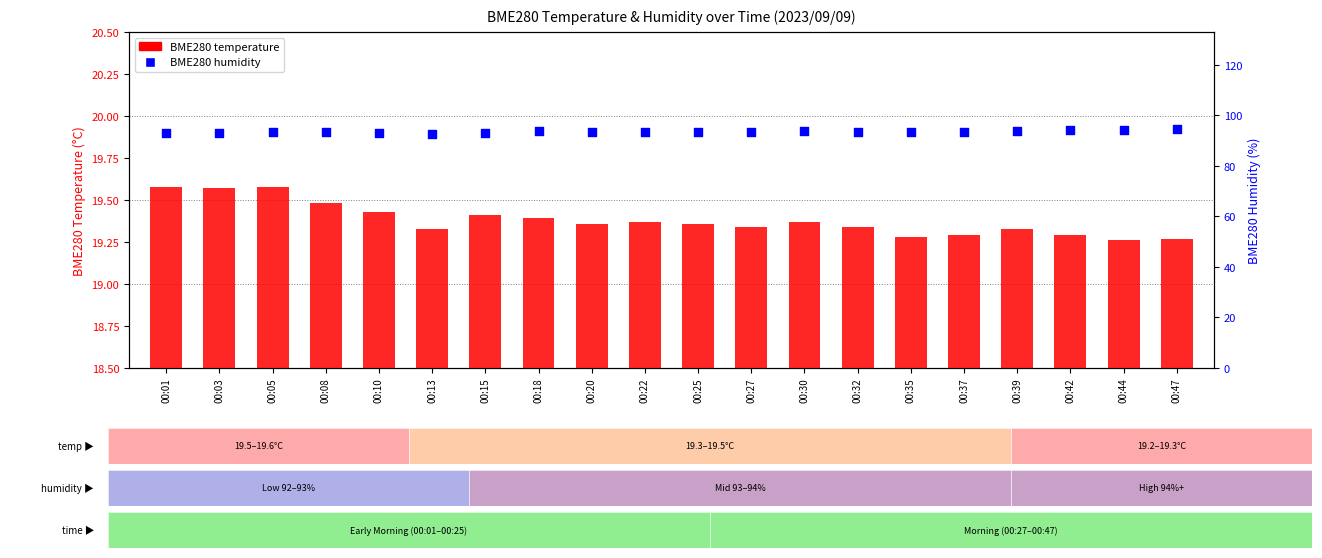

Which series has the largest Y range (max minus min)?

BME280 humidity